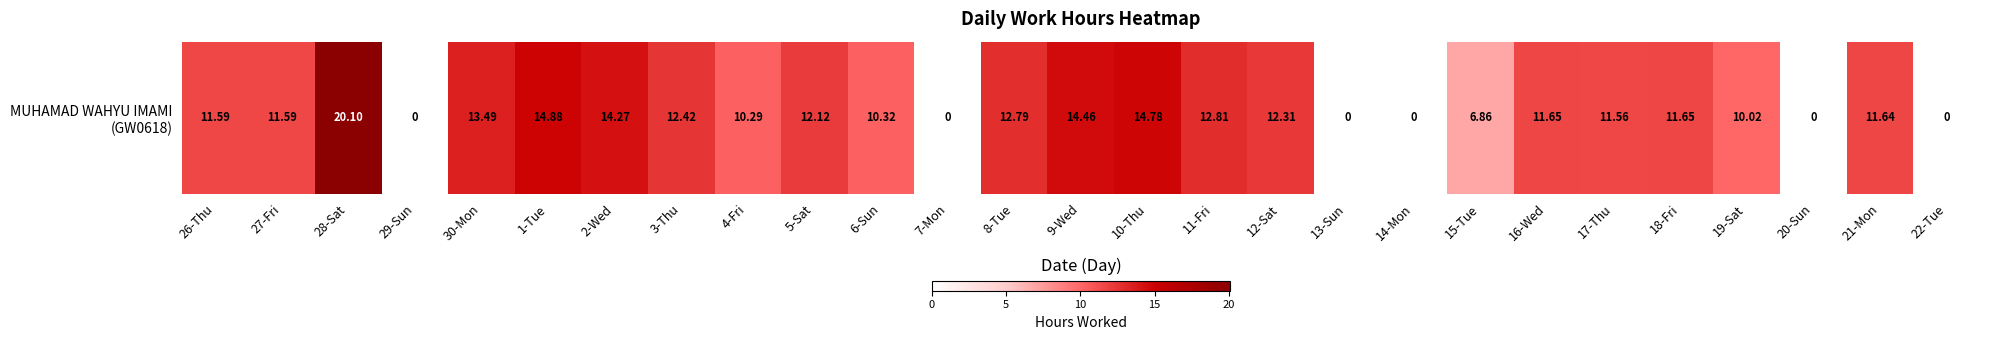

Rank the categories by value from highest to lowest.

28-Sat, 1-Tue, 10-Thu, 9-Wed, 2-Wed, 30-Mon, 11-Fri, 8-Tue, 3-Thu, 12-Sat, 5-Sat, 16-Wed, 18-Fri, 21-Mon, 26-Thu, 27-Fri, 17-Thu, 6-Sun, 4-Fri, 19-Sat, 15-Tue, 29-Sun, 7-Mon, 13-Sun, 14-Mon, 20-Sun, 22-Tue